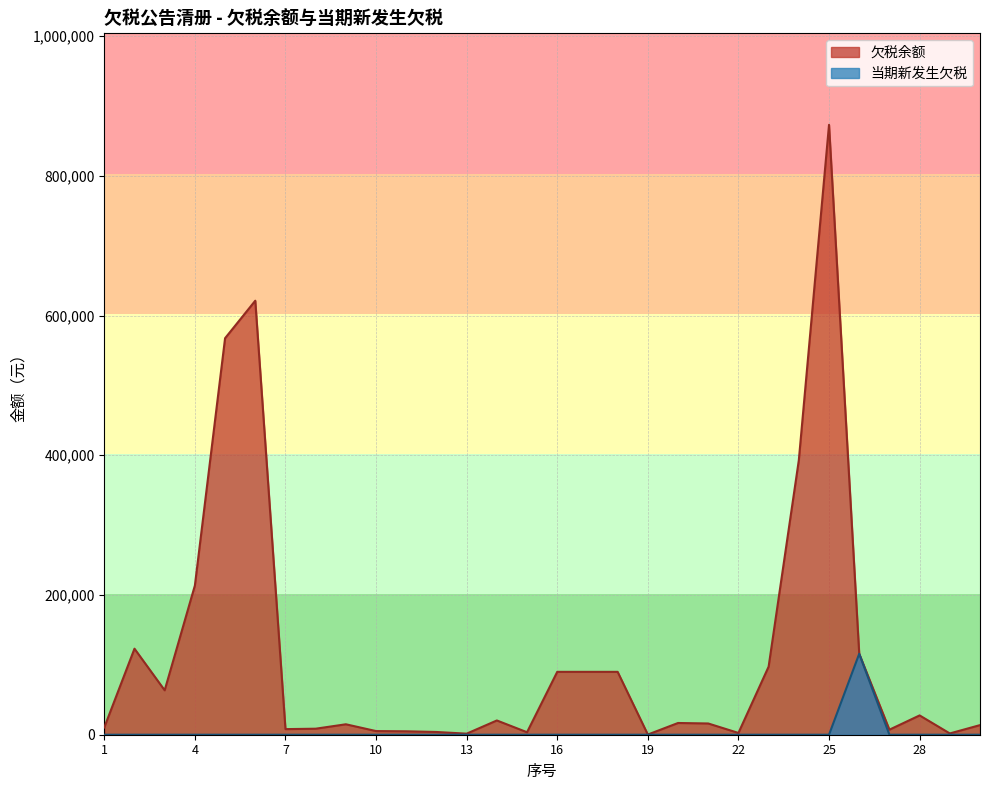

What is the total value across all series at 30?

13753.0